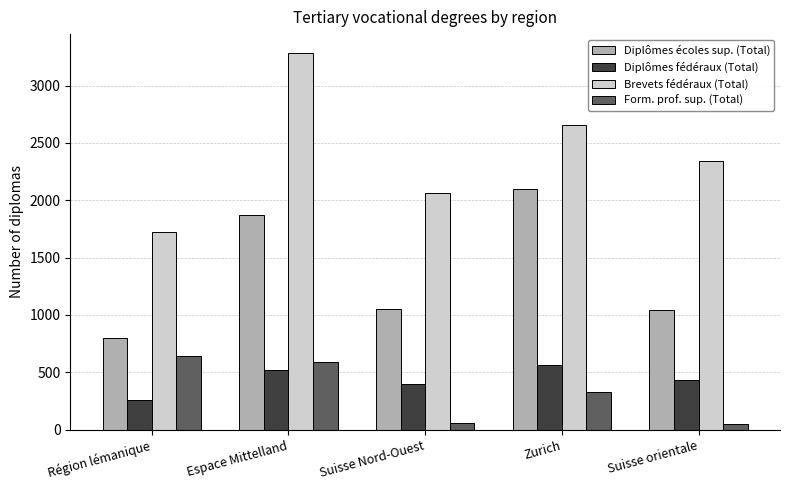

The value of Diplômes fédéraux (Total) at Suisse orientale is 96. True or false?

False